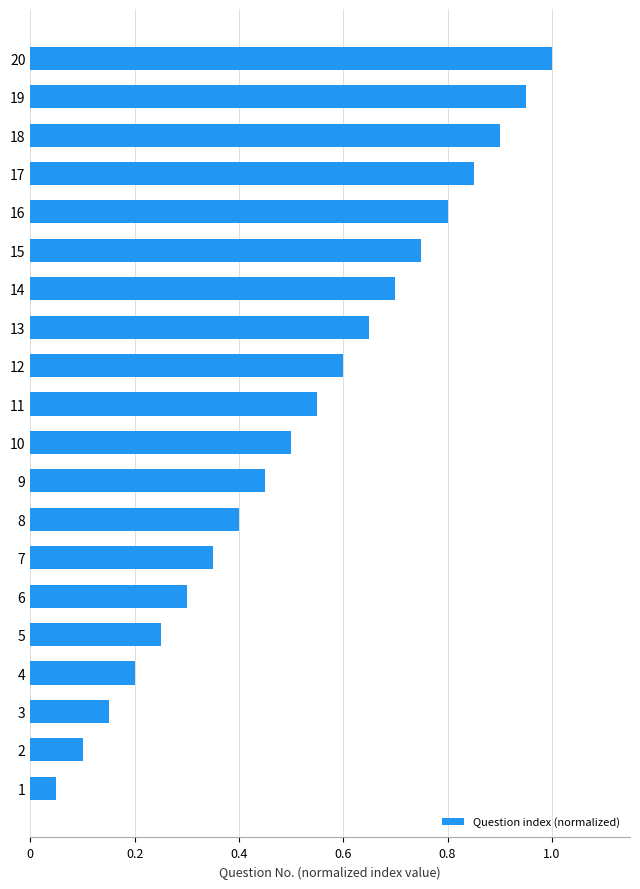

What is the greatest value displayed?

1.0